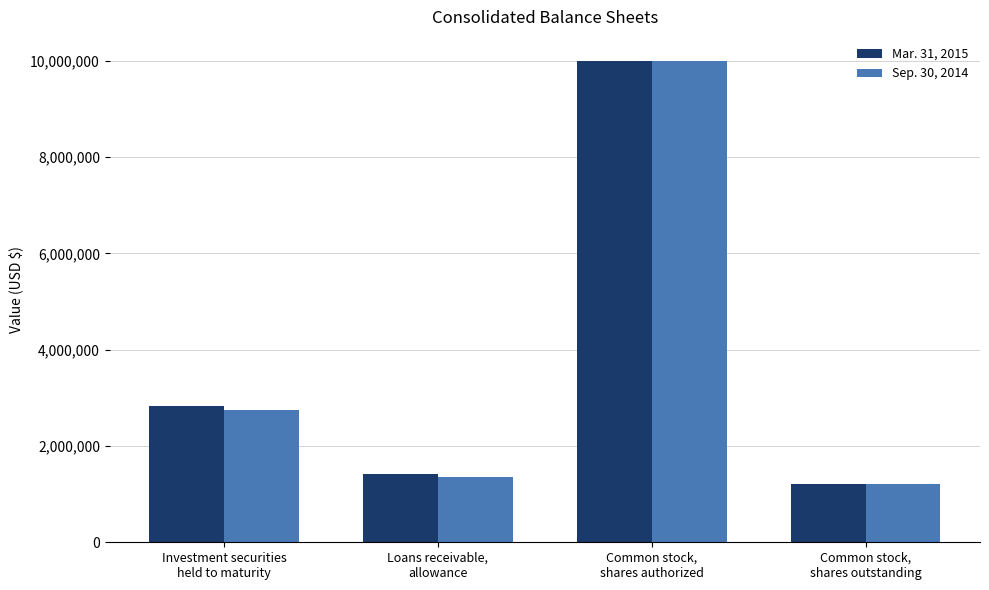

What is the label of the 2nd bar from the right?

Common stock,
shares authorized